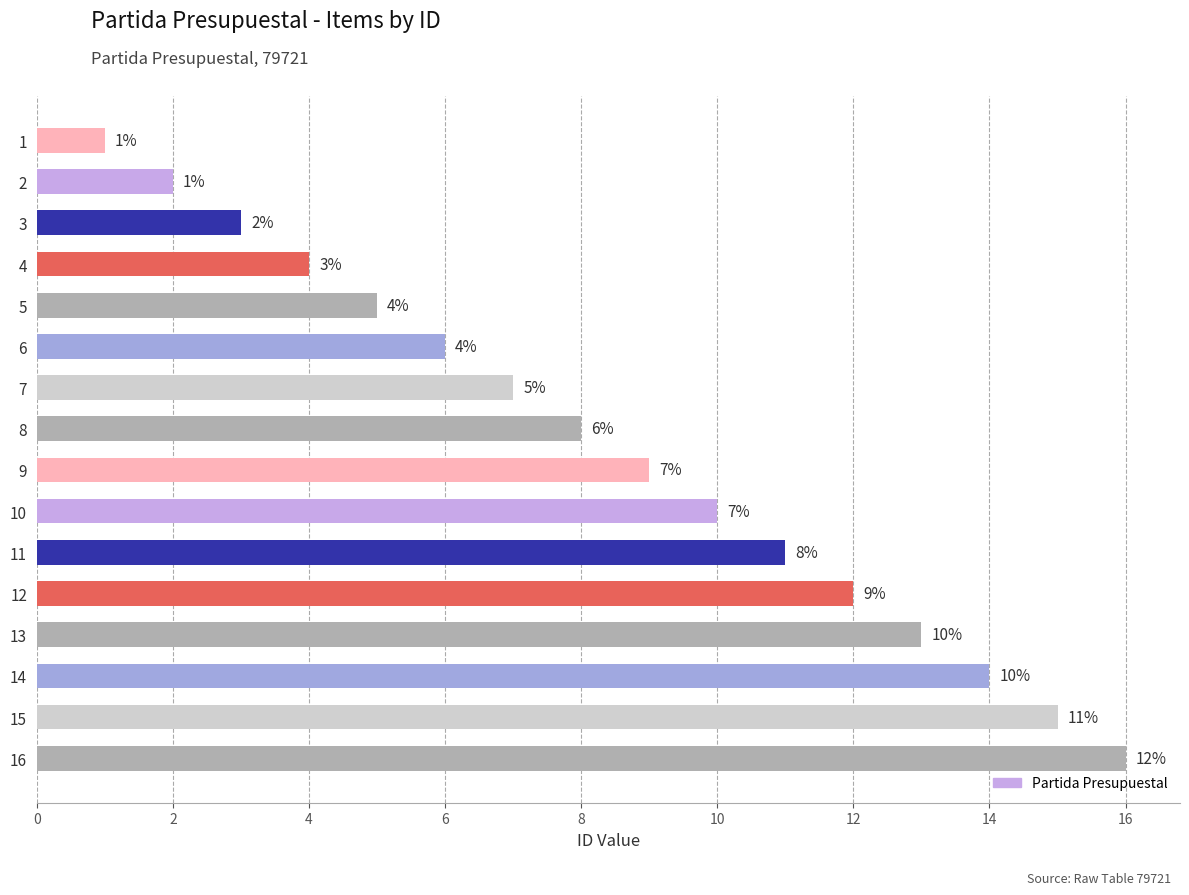

What is the difference between the maximum and minimum values?

15